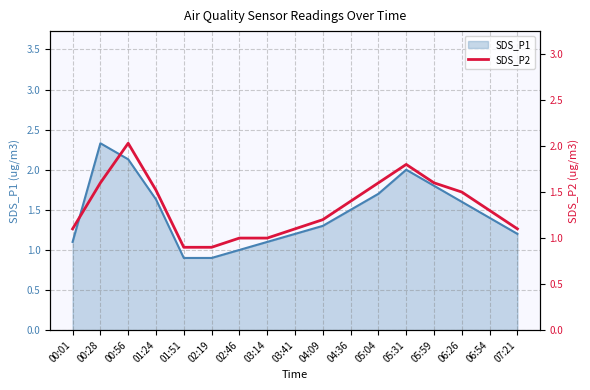

At which category does the data reach its first local peak?

00:56